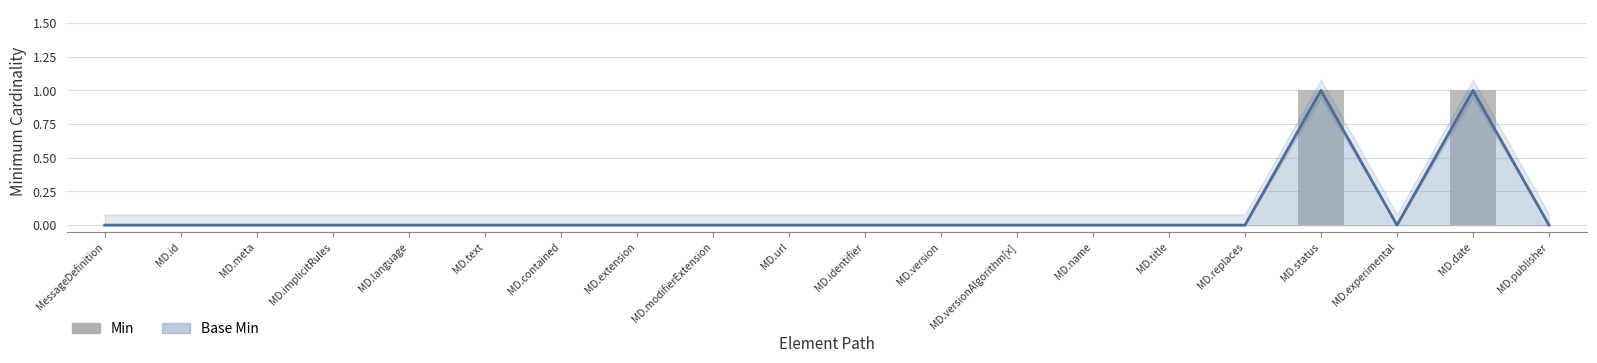

At which label is the value closest to 0?

MessageDefinition